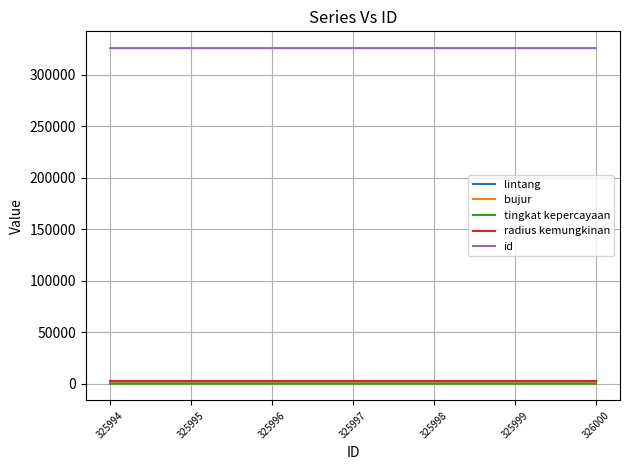

How many values in the lintang series exceed -3?

3